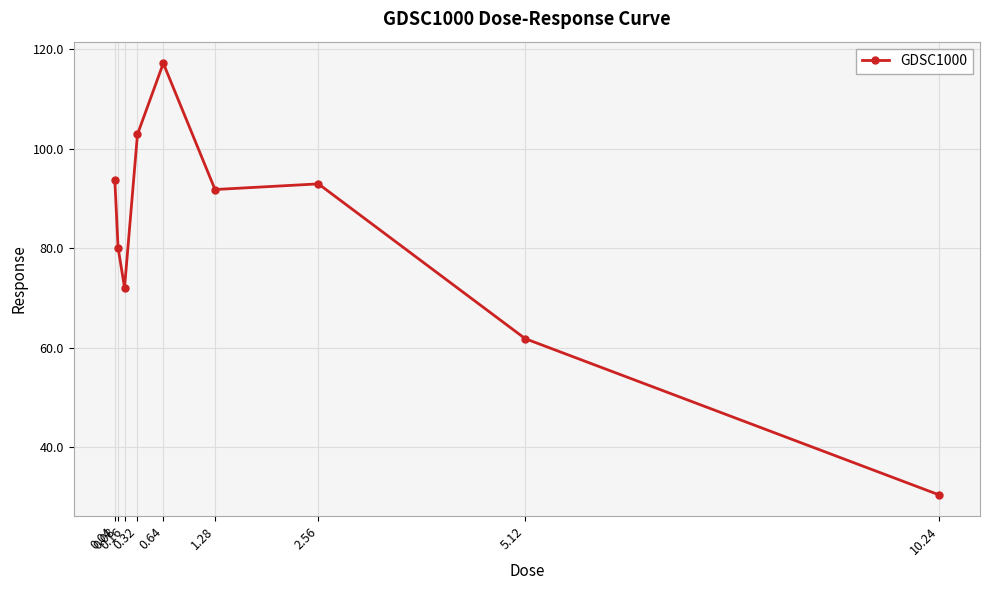

What is the sum of the values at 0.64 and 0.04?

210.7